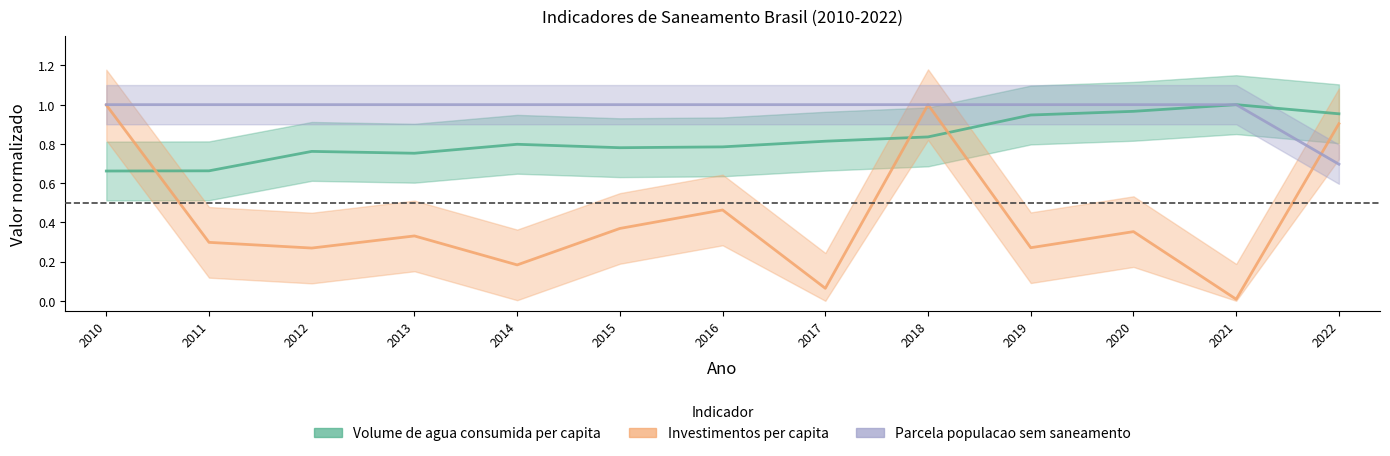

How many lines are shown in the chart?

3